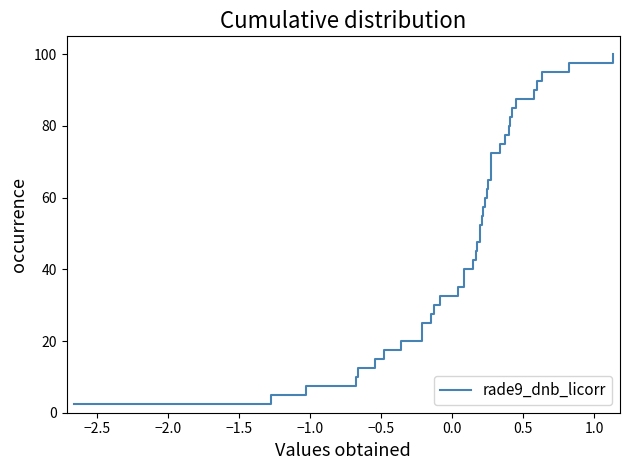

What is the difference between the maximum and minimum values?

97.5